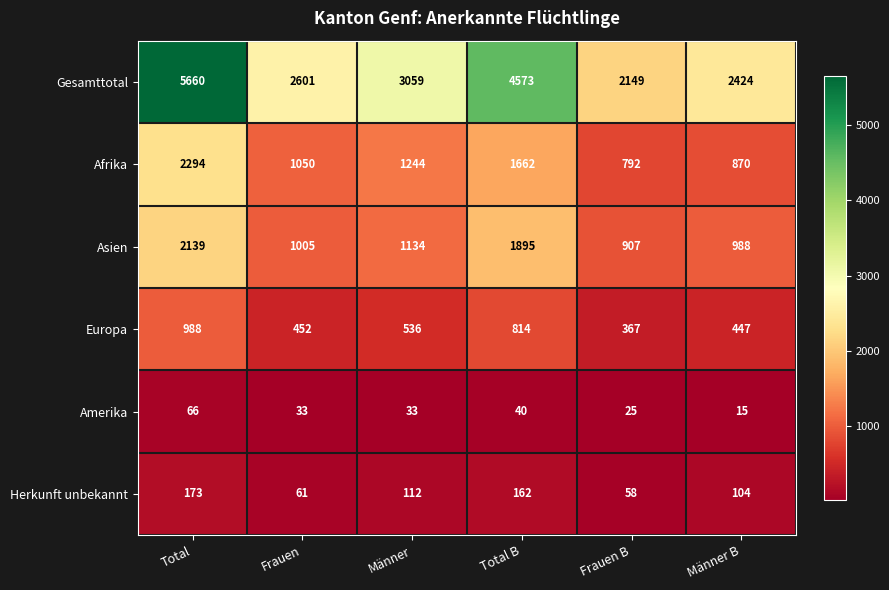

List the labels in order of Asien value, largest first.

Total, Total B, Männer, Frauen, Männer B, Frauen B